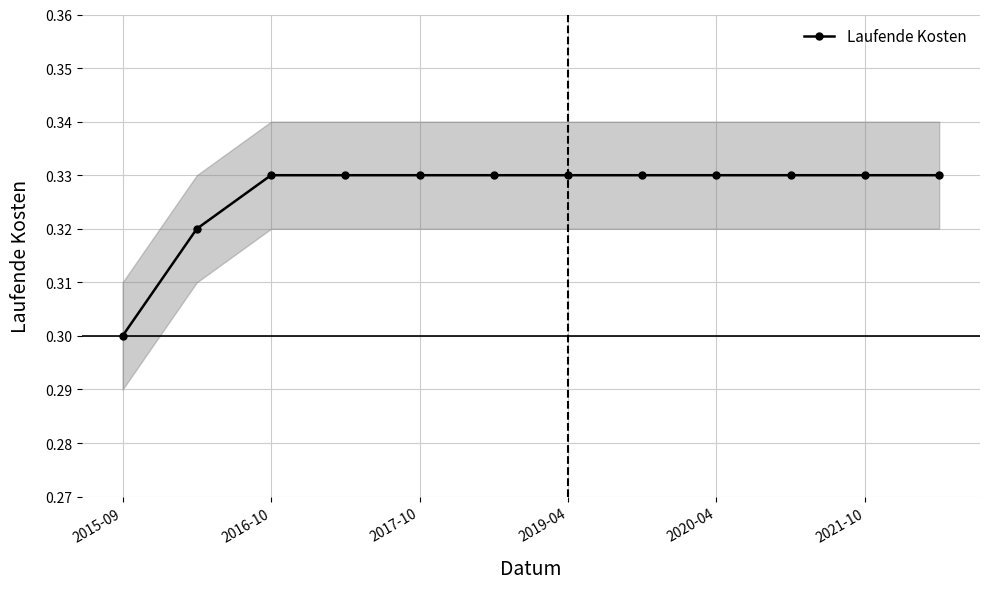

Where is the data nearest to the value 0?

2015-09